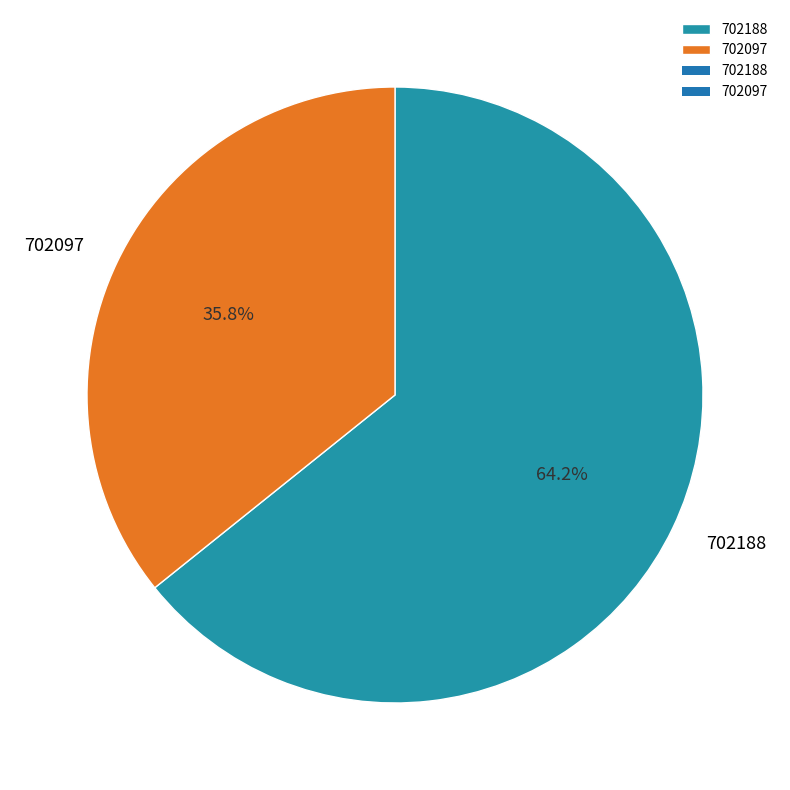

What is the ratio of the value at 702188 to the value at 702097?

1.8